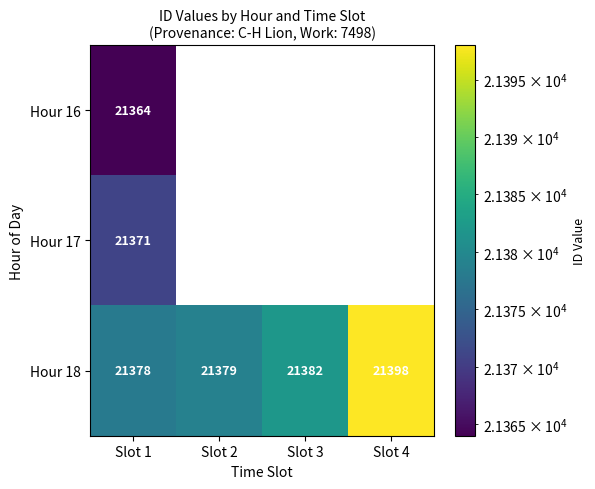

The value of Hour 18 at Slot 3 is 13889. True or false?

False